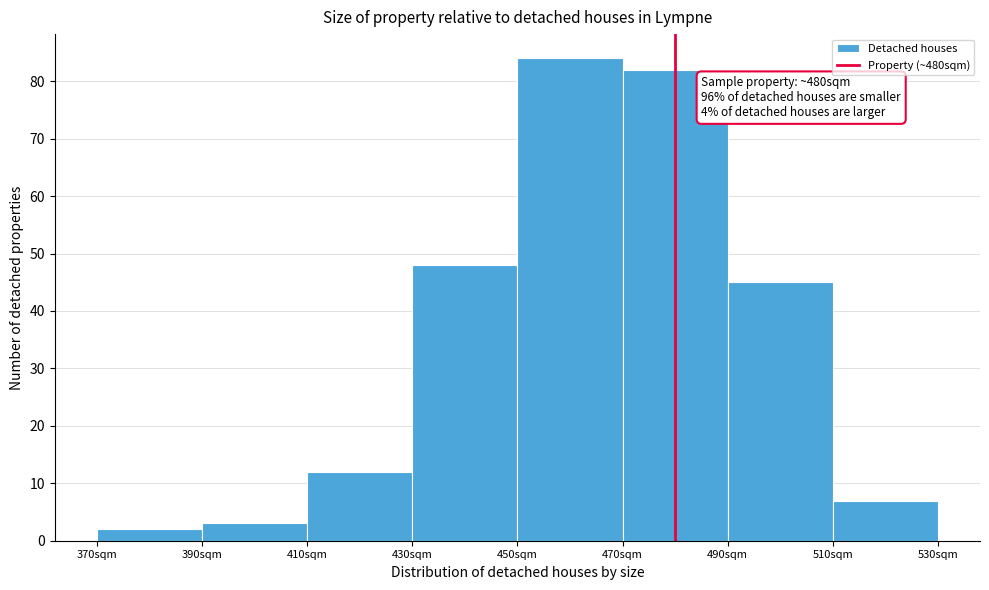

Which range on the x-axis has the tallest bar?

450 to 470